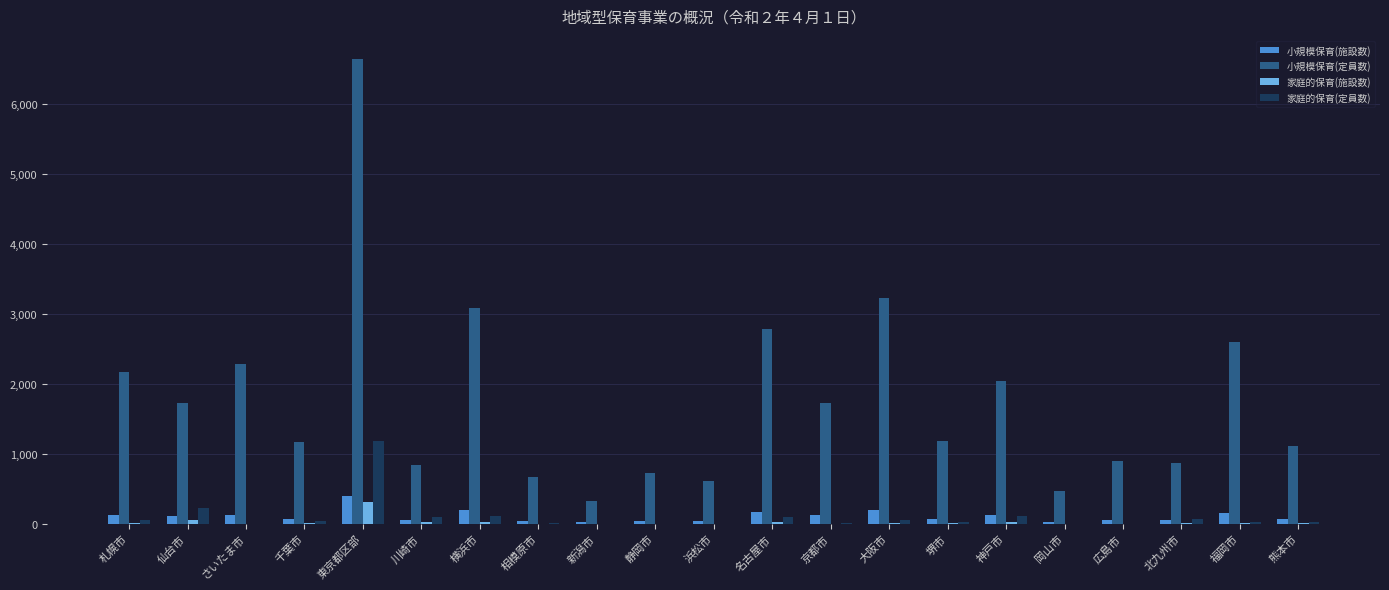

At which category is the sum across all series the highest?

東京都区部